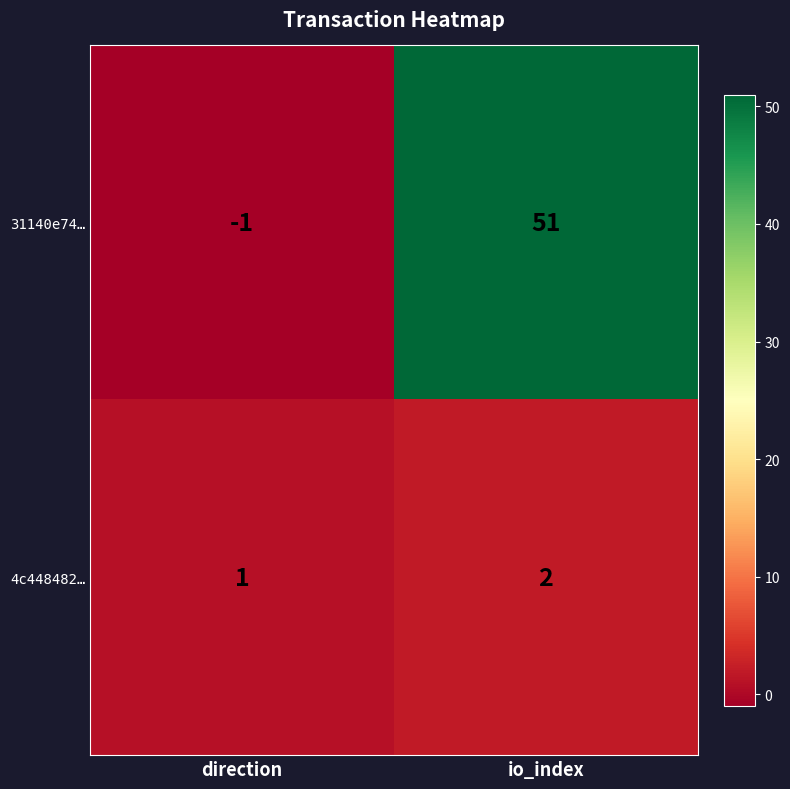

Rank the series at io_index from highest to lowest value.

31140e74…, 4c448482…